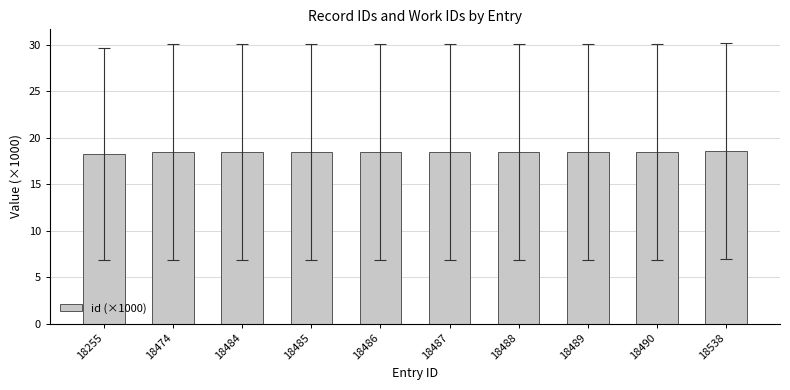

What is the sum of all values?

184.7